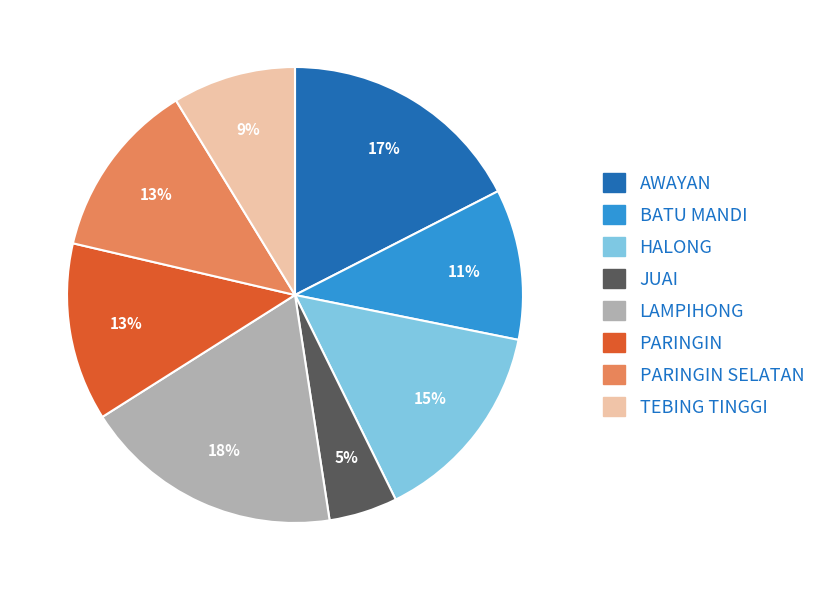

Count the number of slices in the pie.

8